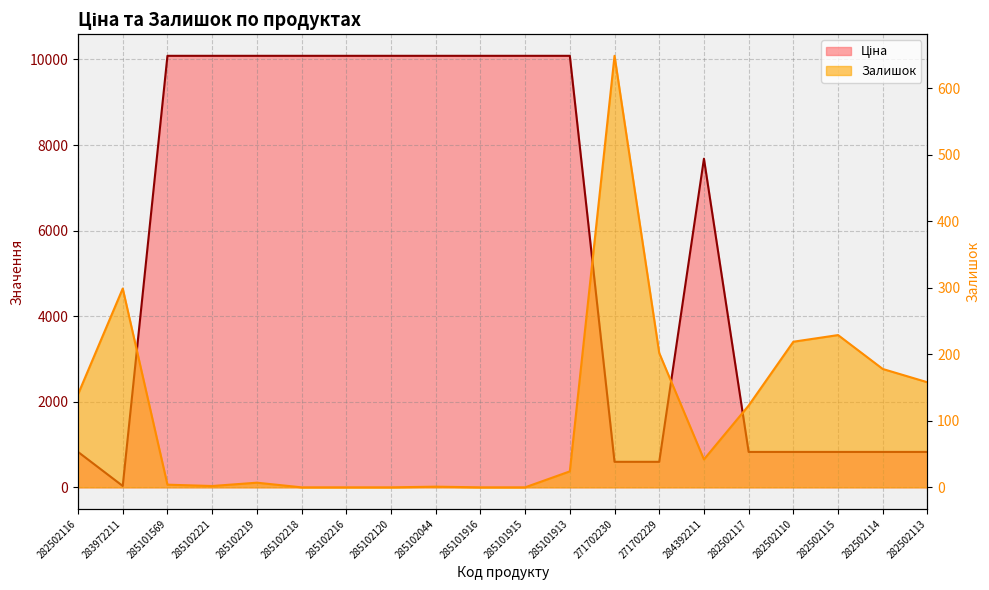

The value of Ціна at 285102216 is 10085.8. True or false?

True